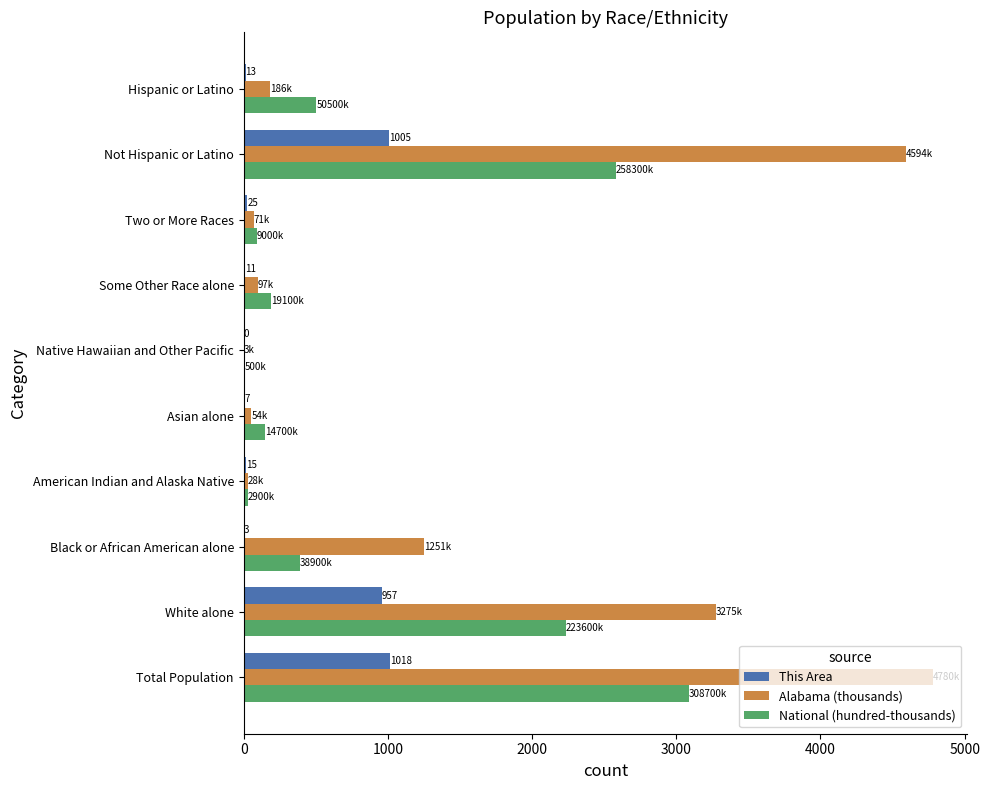

What is the greatest value displayed?

4779.7